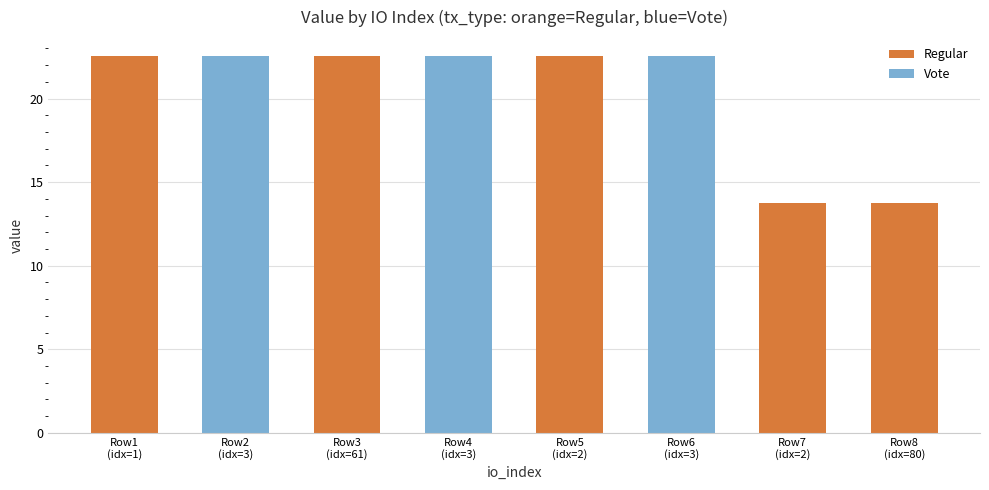

What is the value of the 2nd bar from the left?

22.5